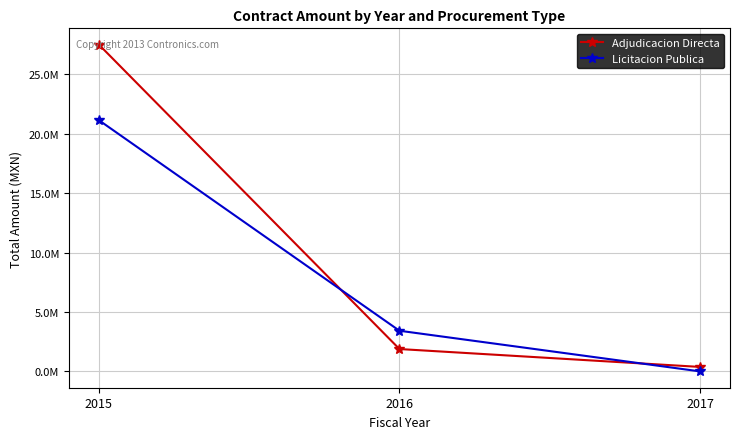

Is this an area chart (filled region under the line)?

No